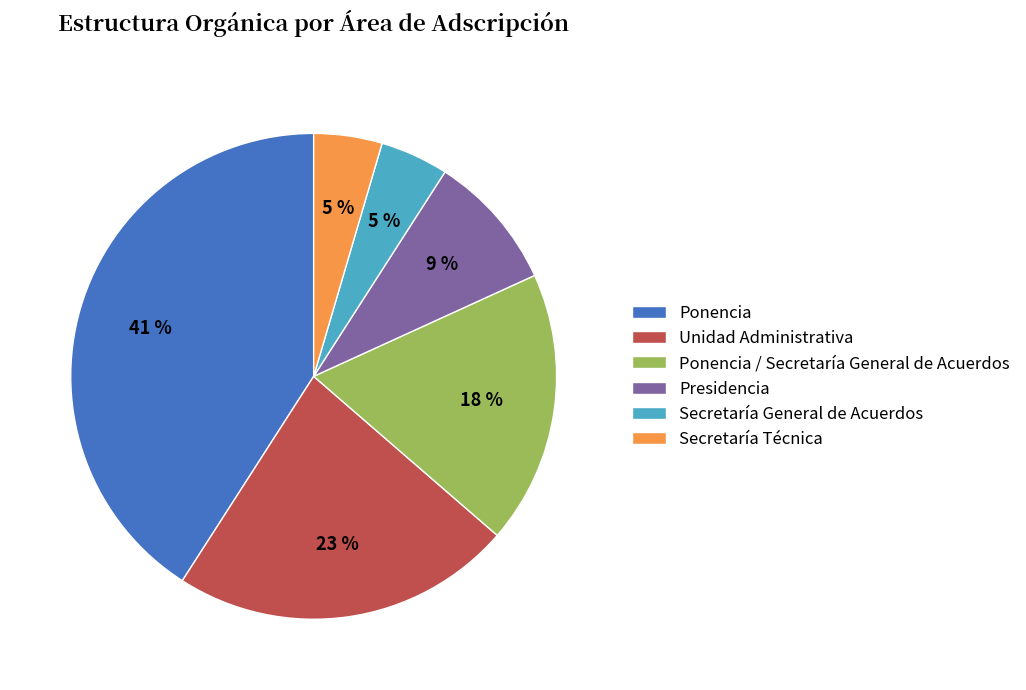

Combined, do Presidencia and Secretaría Técnica account for over 50%?

No